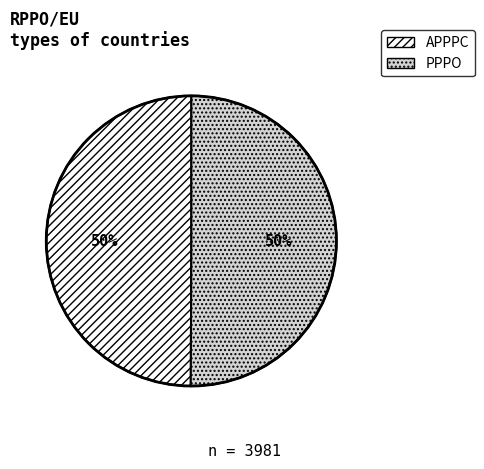

To the nearest percent, what is the combined percentage of APPPC and PPPO?

100%